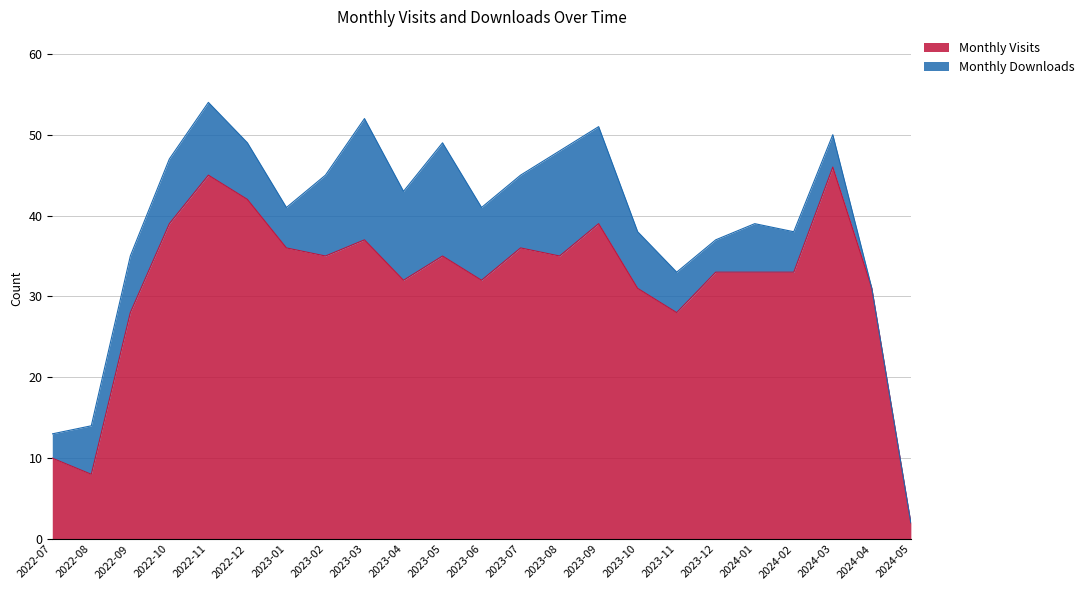

How many lines are shown in the chart?

2